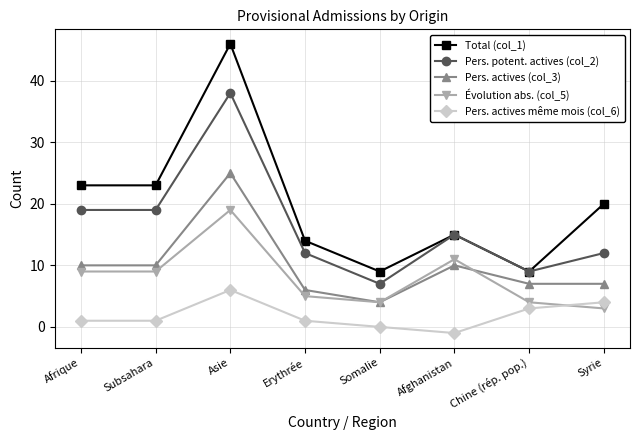

At which category does Pers. actives même mois (col_6) reach its first local peak?

Asie